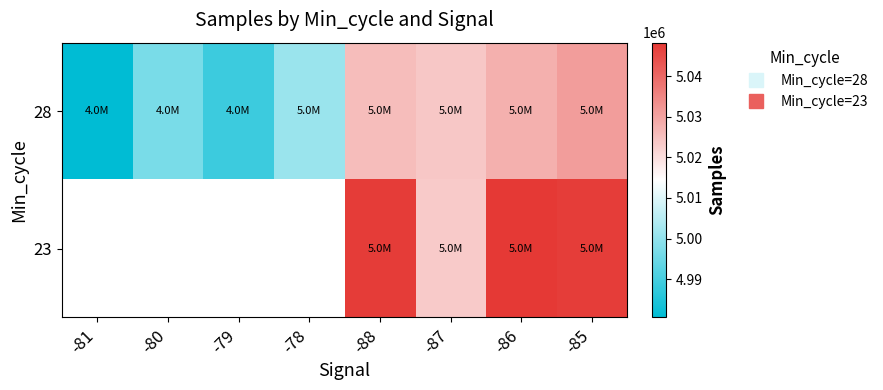

At which category is the sum across all series the highest?

-85